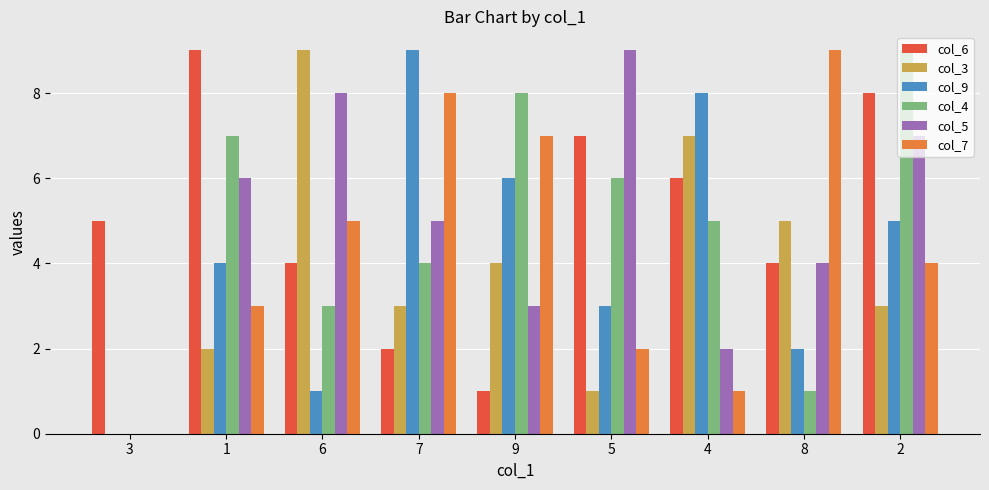

Count the col_5 values in the range 3 to 7.

5